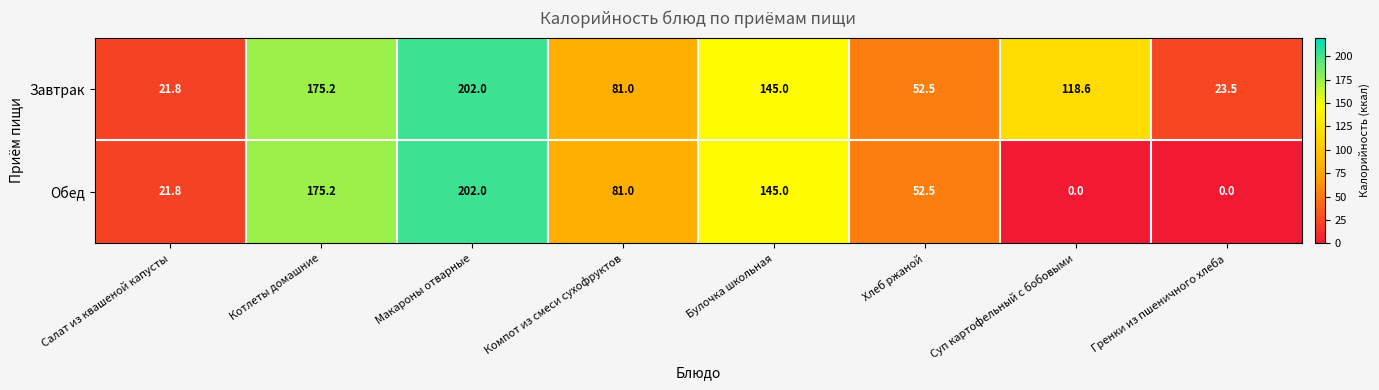

Count the number of data series in this chart.

2